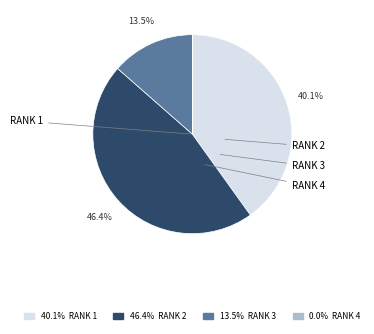

Is there a majority slice in this chart?

No